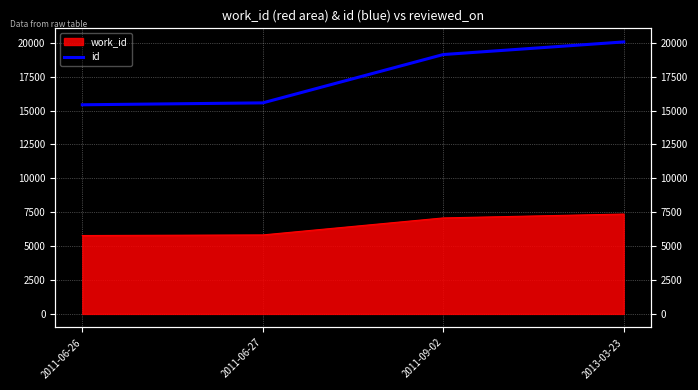

What is the label of the 2nd point from the left?

2011-06-27